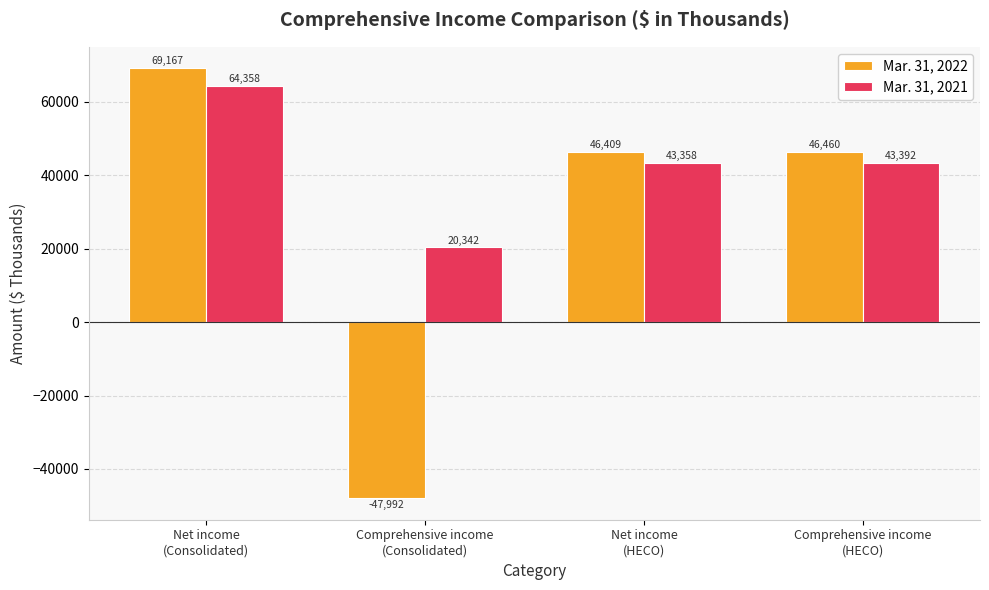

True or false: Mar. 31, 2022 has a value of -47992 at Comprehensive income
(Consolidated).

True